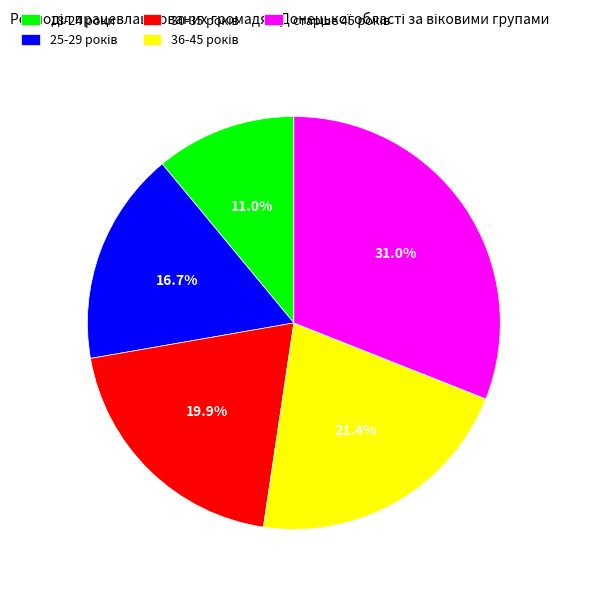

Does any single category account for the majority?

No